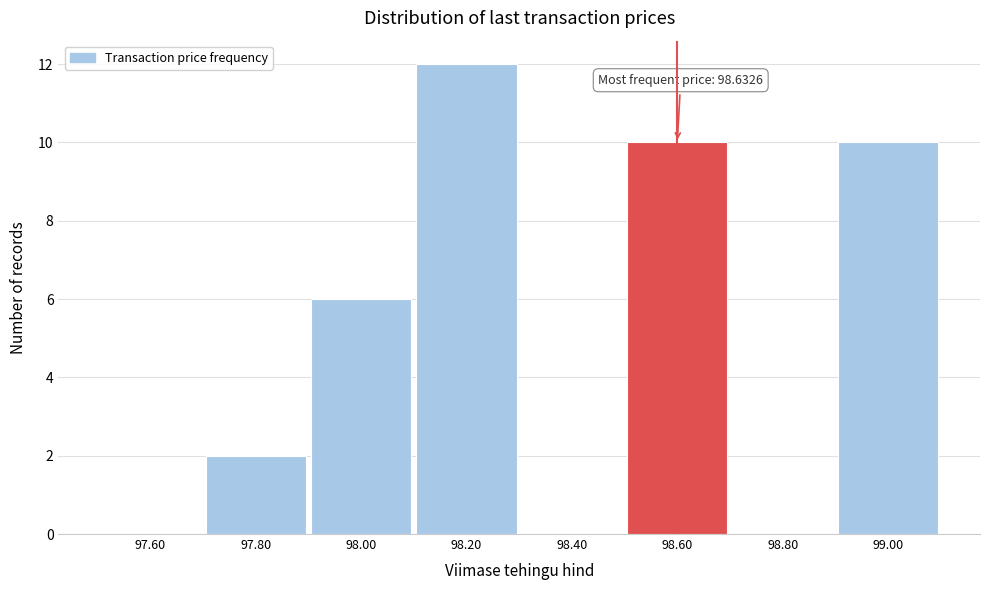

Reading left to right, what are all the values shown in this chart?

97.60=0	97.80=2	98.00=6	98.20=12	98.40=0	98.60=10	98.80=0	99.00=10